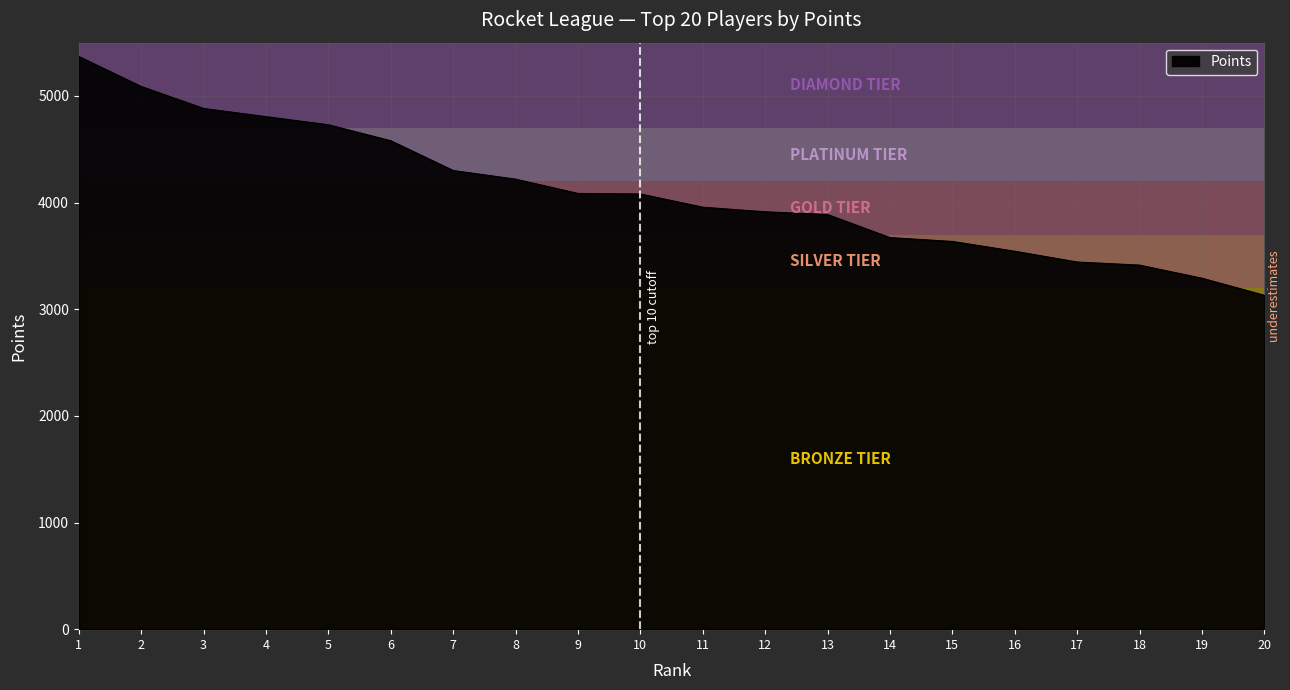

Approximately how many times larger is the value at 14 compared to 8?

0.9